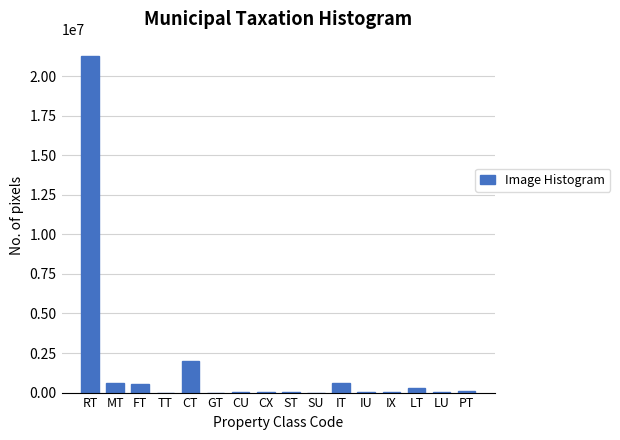

What is the maximum value shown in the chart?

21292114